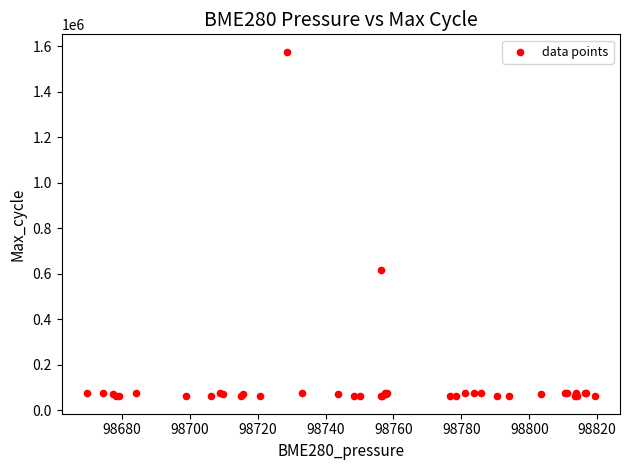

What Y value in the scatter plot is closest to 818619?

615192